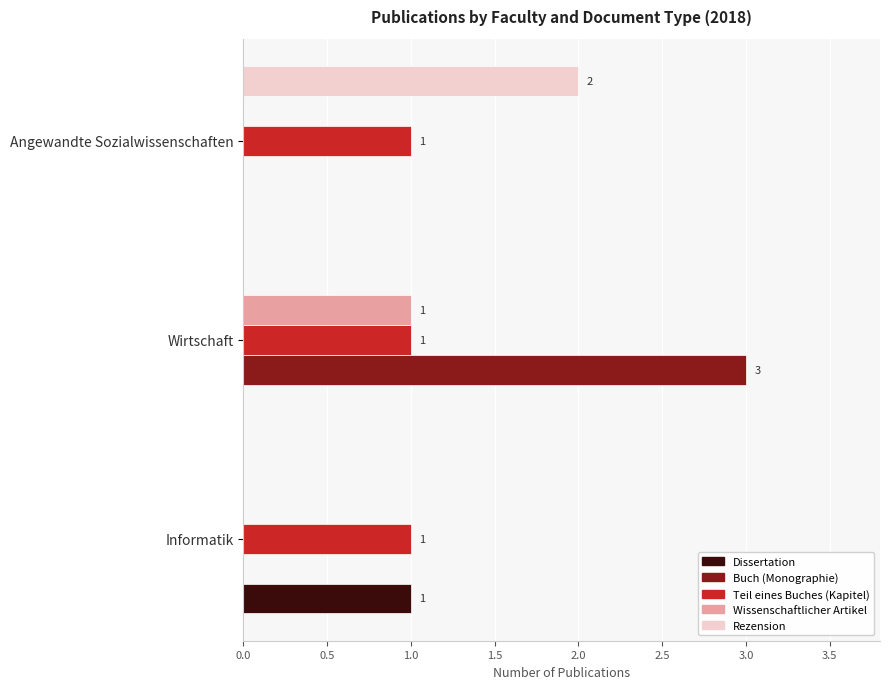

Between Informatik and Angewandte Sozialwissenschaften, which series saw the biggest shift?

Rezension